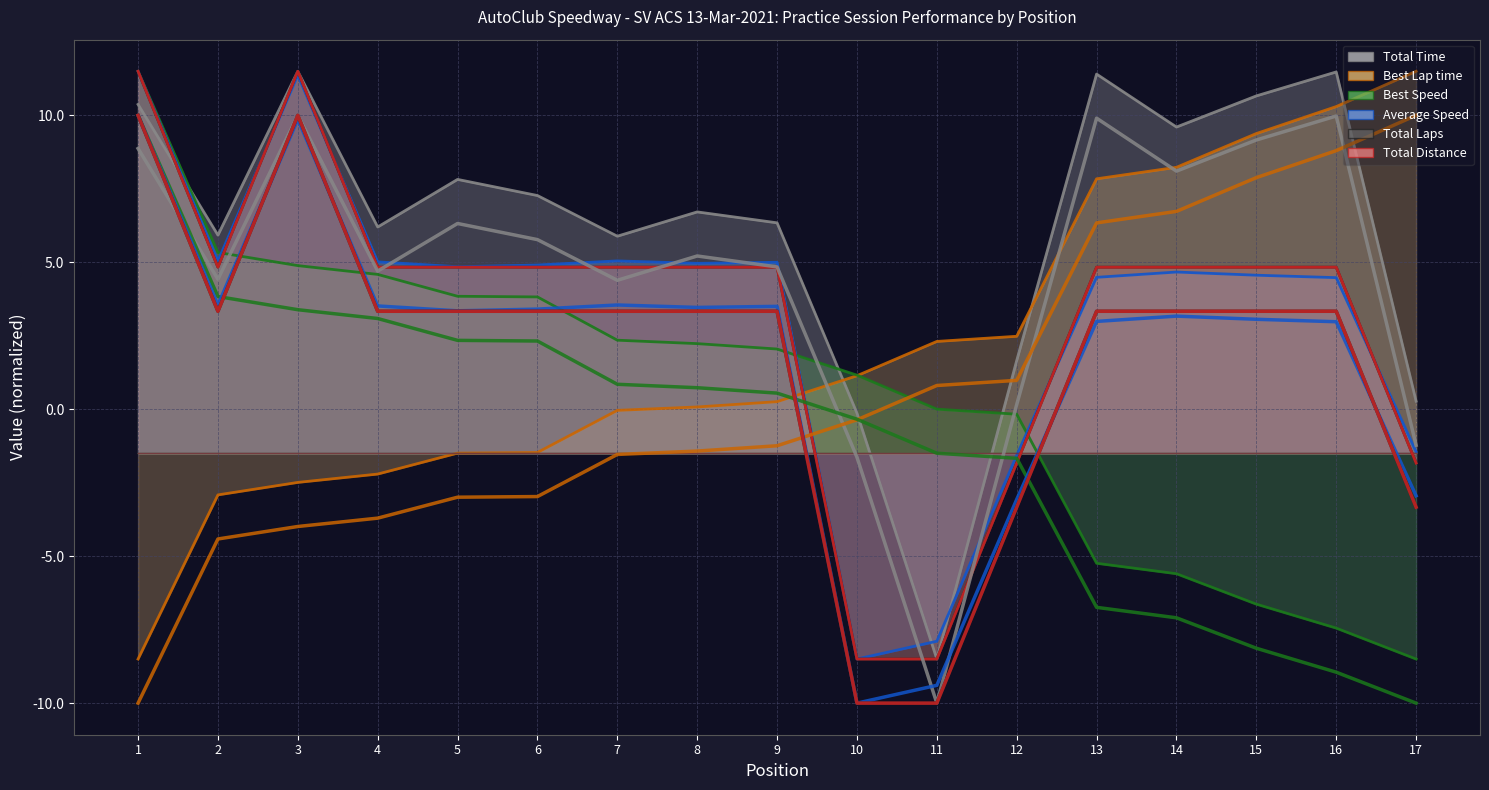

What are all the series names shown in the legend?

Total Time, Best Lap time, Best Speed, Average Speed, Total Laps, Total Distance